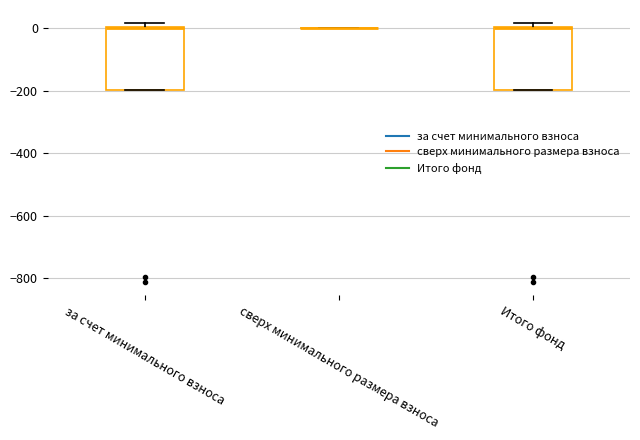

Where is the upper edge of the box for за счет минимального взноса on the y-axis? The values are not printed on the chart, so give them approximately, as read against the axis.

0